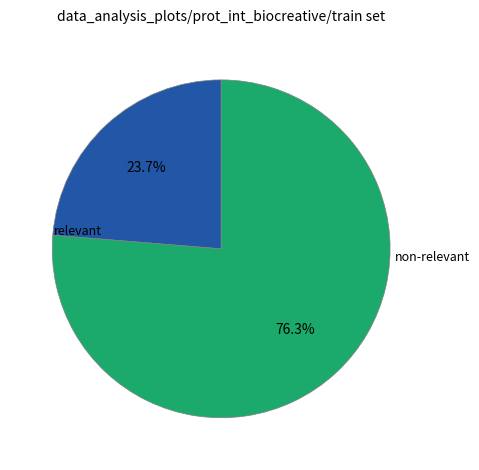

How many segments does this pie chart have?

2